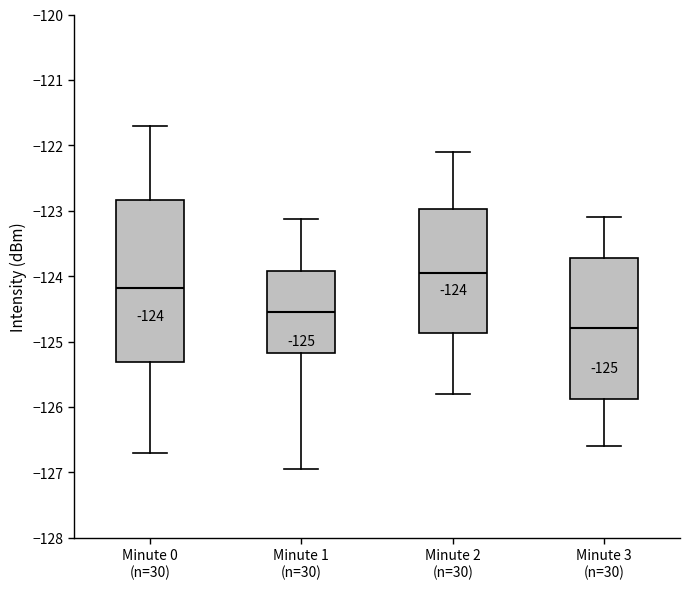

Which box is the tallest, from its lower edge to its upper edge?

Minute 0 (n=30)